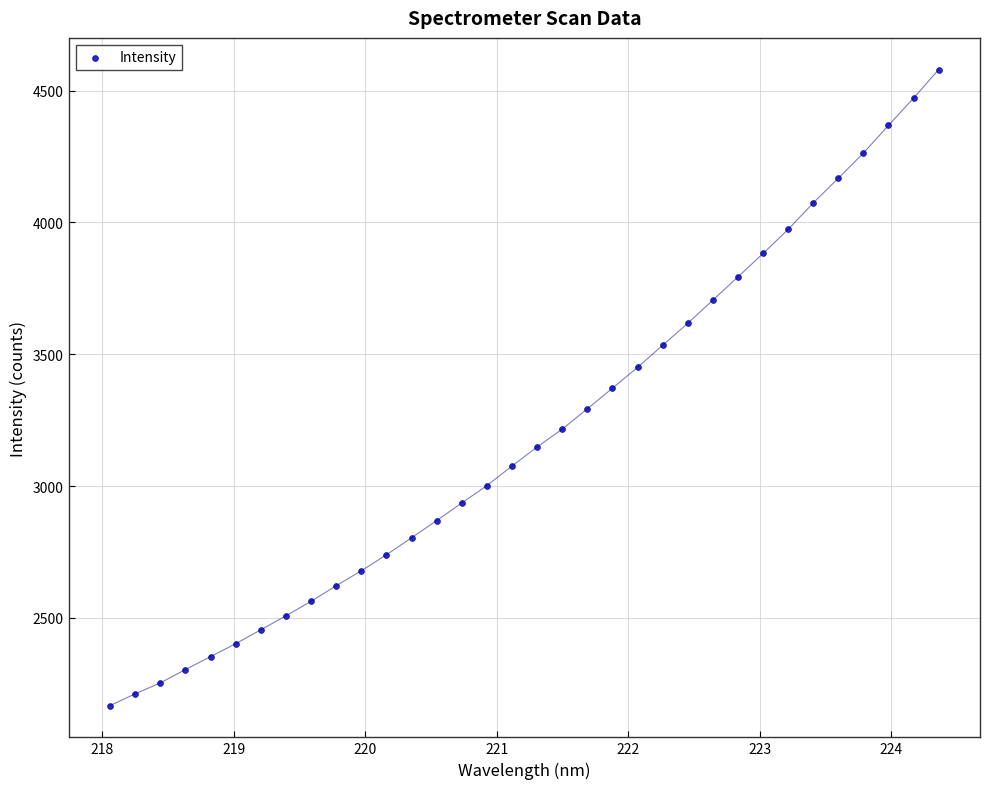

What is the range of Y values (max minus min)?

2411.9